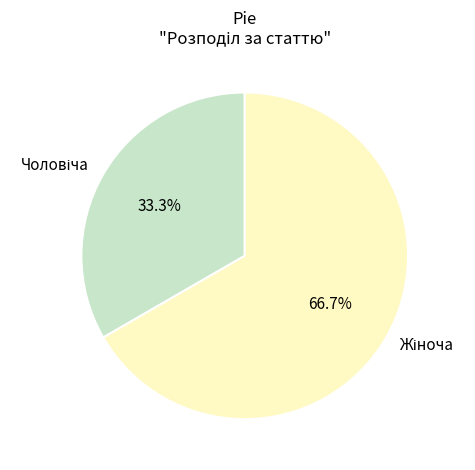

What is the ratio of the value at Чоловіча to the value at Жіноча?

0.5